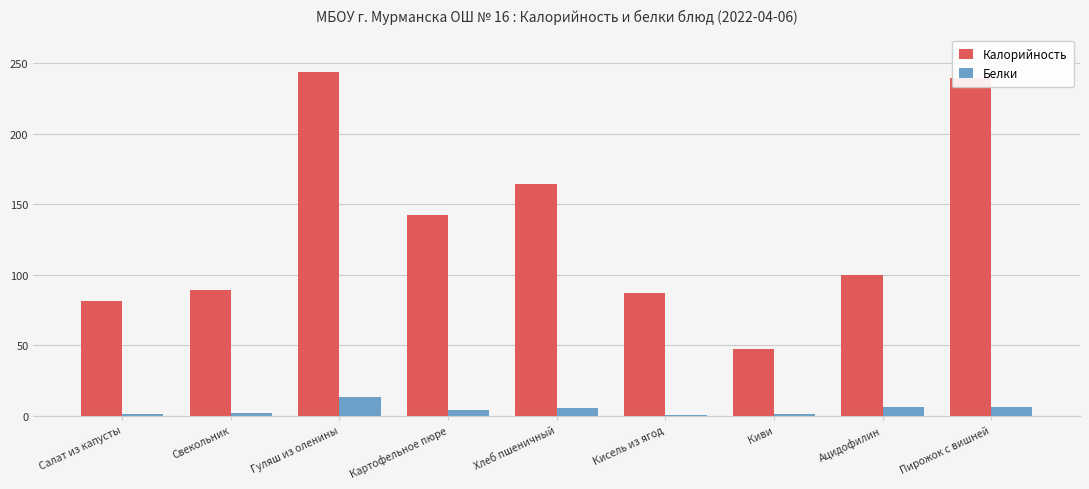

Which series has the largest range (max minus min)?

Калорийность